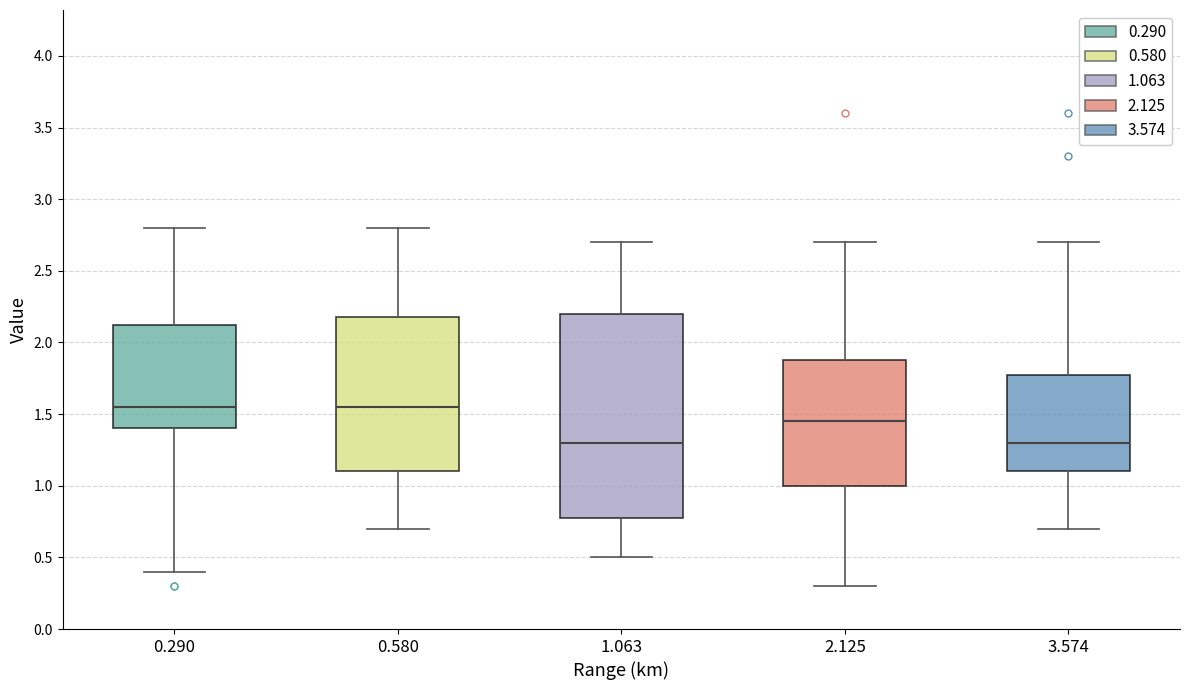

Comparing the boxes themselves (not the whiskers), which one is the tallest?

1.063